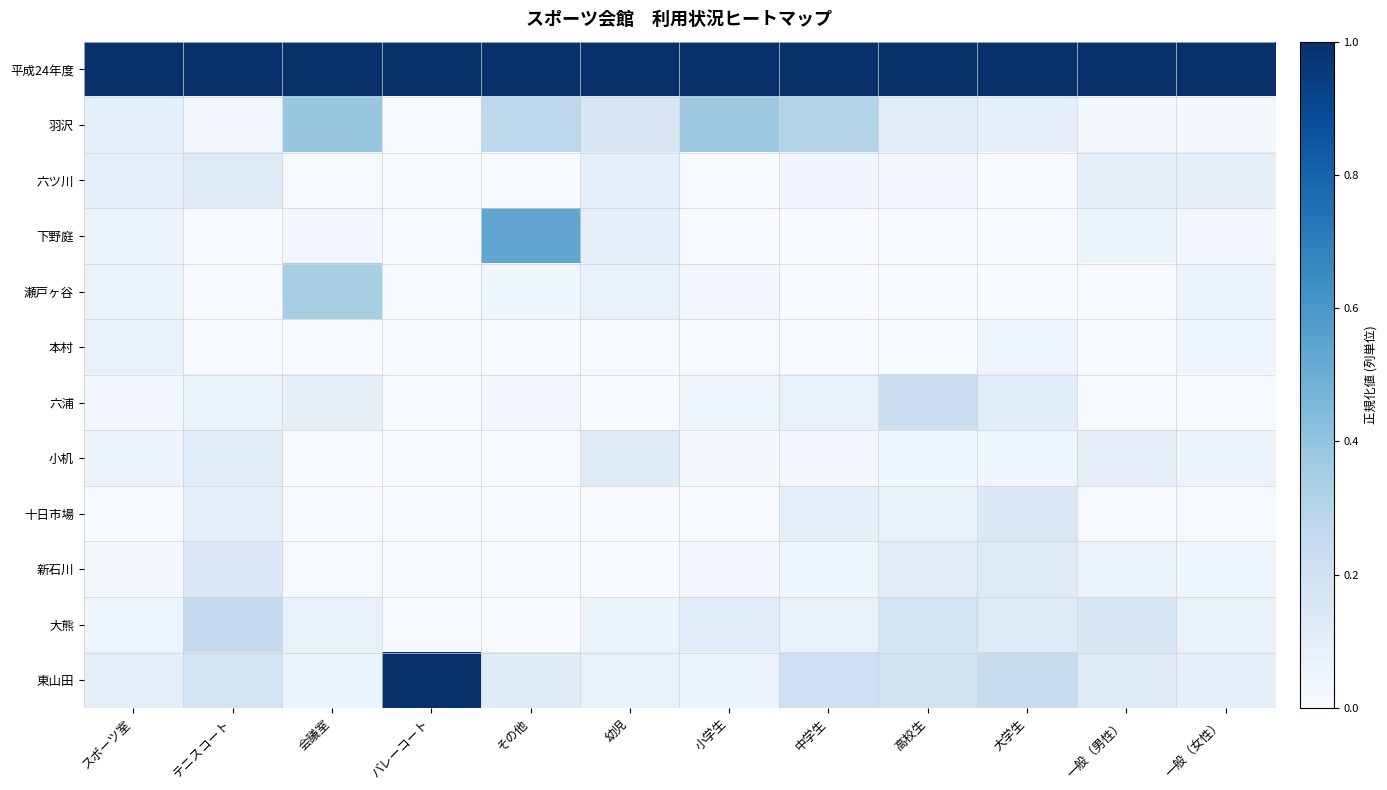

Reading left to right, list all the values displayed in this chart.

平成24年度: スポーツ室=1.0	テニスコート=1.0	会議室=1.0	バレーコート=1.0	その他=1.0	幼児=1.0	小学生=1.0	中学生=1.0	高校生=1.0	大学生=1.0	一般（男性）=1.0	一般（女性）=1.0
羽沢: スポーツ室=0.1	テニスコート=0.0	会議室=0.4	バレーコート=0.0	その他=0.3	幼児=0.2	小学生=0.4	中学生=0.3	高校生=0.1	大学生=0.1	一般（男性）=0.0	一般（女性）=0.0
六ツ川: スポーツ室=0.1	テニスコート=0.1	会議室=0.0	バレーコート=0.0	その他=0.0	幼児=0.1	小学生=0.0	中学生=0.0	高校生=0.0	大学生=0.0	一般（男性）=0.1	一般（女性）=0.1
下野庭: スポーツ室=0.1	テニスコート=0.0	会議室=0.0	バレーコート=0.0	その他=0.5	幼児=0.1	小学生=0.0	中学生=0.0	高校生=0.0	大学生=0.0	一般（男性）=0.1	一般（女性）=0.0
瀬戸ヶ谷: スポーツ室=0.1	テニスコート=0.0	会議室=0.3	バレーコート=0.0	その他=0.0	幼児=0.1	小学生=0.0	中学生=0.0	高校生=0.0	大学生=0.0	一般（男性）=0.0	一般（女性）=0.1
本村: スポーツ室=0.1	テニスコート=0.0	会議室=0.0	バレーコート=0.0	その他=0.0	幼児=0.0	小学生=0.0	中学生=0.0	高校生=0.0	大学生=0.0	一般（男性）=0.0	一般（女性）=0.0
六浦: スポーツ室=0.0	テニスコート=0.1	会議室=0.1	バレーコート=0.0	その他=0.0	幼児=0.0	小学生=0.0	中学生=0.1	高校生=0.2	大学生=0.1	一般（男性）=0.0	一般（女性）=0.0
小机: スポーツ室=0.1	テニスコート=0.1	会議室=0.0	バレーコート=0.0	その他=0.0	幼児=0.1	小学生=0.0	中学生=0.0	高校生=0.0	大学生=0.1	一般（男性）=0.1	一般（女性）=0.1
十日市場: スポーツ室=0.0	テニスコート=0.1	会議室=0.0	バレーコート=0.0	その他=0.0	幼児=0.0	小学生=0.0	中学生=0.1	高校生=0.1	大学生=0.1	一般（男性）=0.0	一般（女性）=0.0
新石川: スポーツ室=0.0	テニスコート=0.1	会議室=0.0	バレーコート=0.0	その他=0.0	幼児=0.0	小学生=0.0	中学生=0.0	高校生=0.1	大学生=0.1	一般（男性）=0.1	一般（女性）=0.0
大熊: スポーツ室=0.1	テニスコート=0.3	会議室=0.1	バレーコート=0.0	その他=0.0	幼児=0.1	小学生=0.1	中学生=0.1	高校生=0.2	大学生=0.1	一般（男性）=0.2	一般（女性）=0.1
東山田: スポーツ室=0.1	テニスコート=0.2	会議室=0.1	バレーコート=1.0	その他=0.1	幼児=0.1	小学生=0.1	中学生=0.2	高校生=0.2	大学生=0.2	一般（男性）=0.1	一般（女性）=0.1